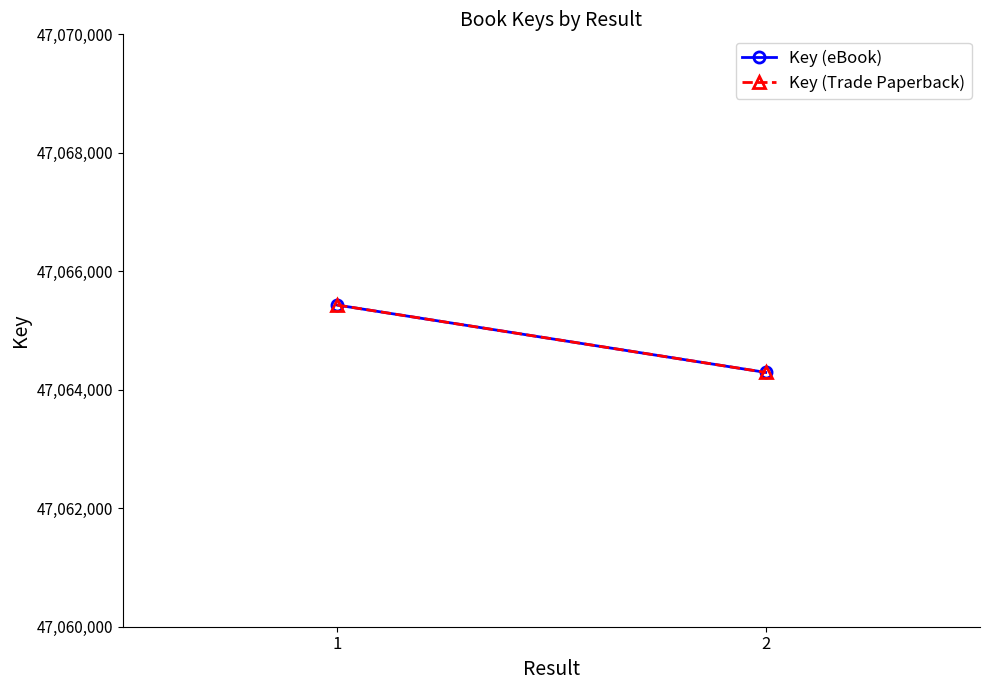

What are all the series names shown in the legend?

Key (eBook), Key (Trade Paperback)